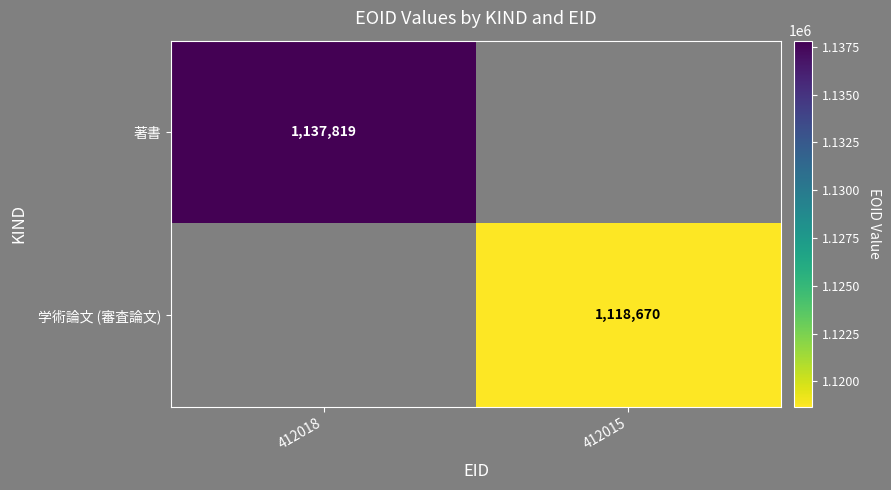

The 学術論文 (審査論文) series shows 525118 at 412015. True or false?

False